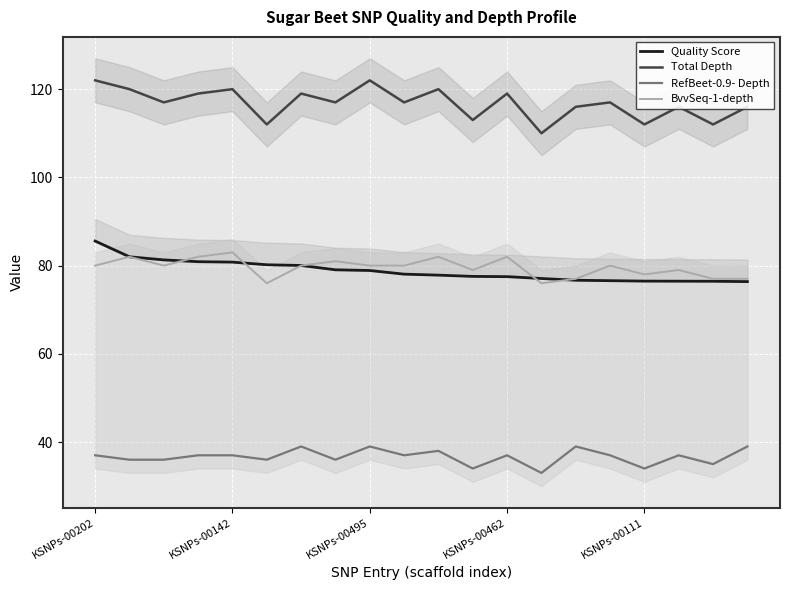

What is the difference between the maximum and minimum values in the Total Depth series?

12